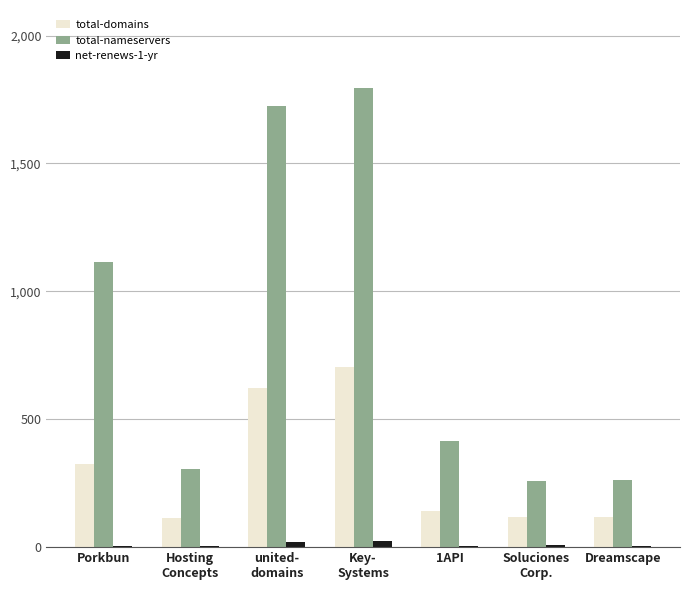

Are the bars grouped side by side (vs. stacked)?

Yes